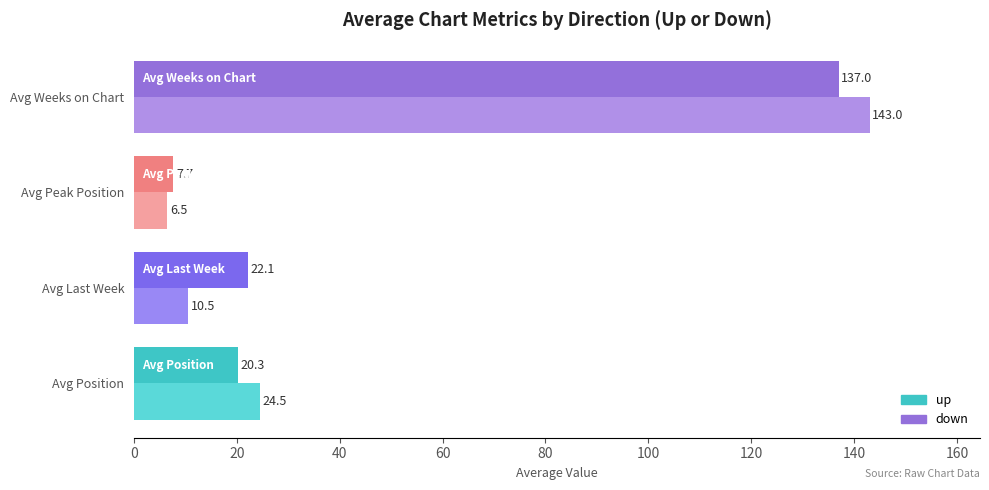

List the series in order of their peak value, lowest first.

up, down